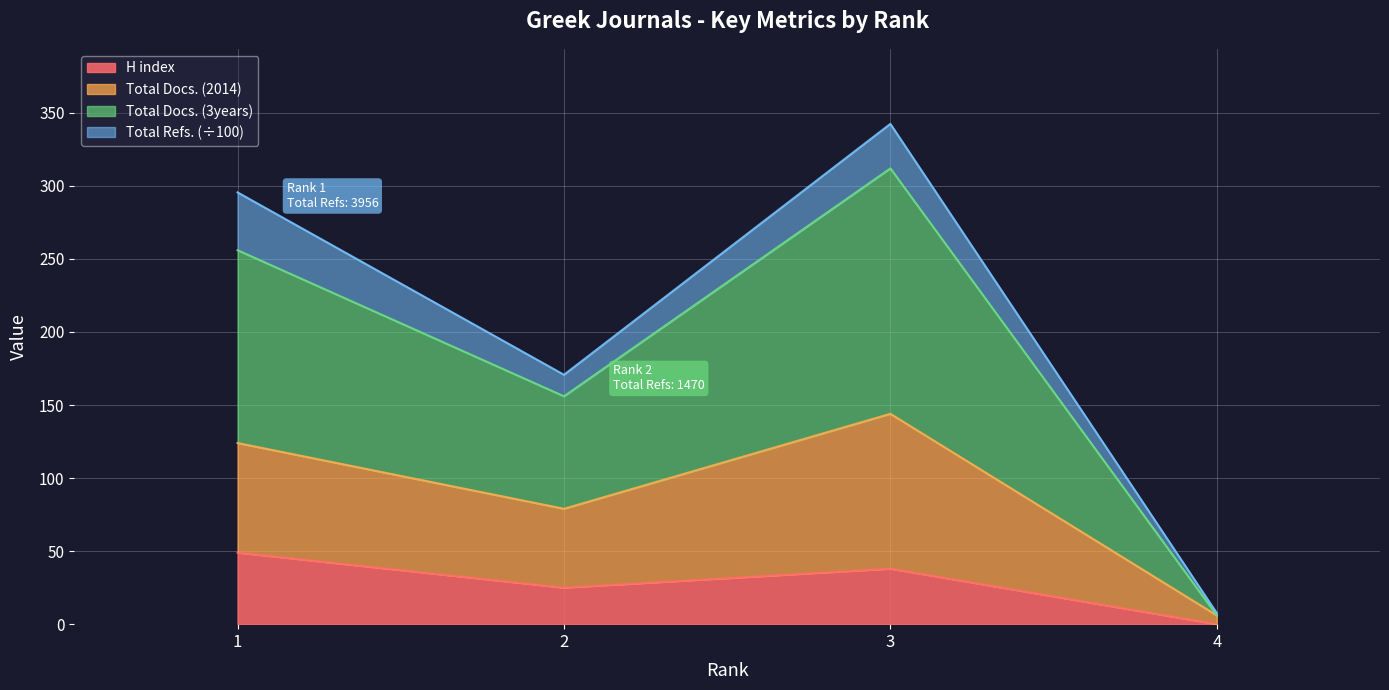

Reading left to right, list the values for the H index series.

49.0	25.0	38.0	0.0